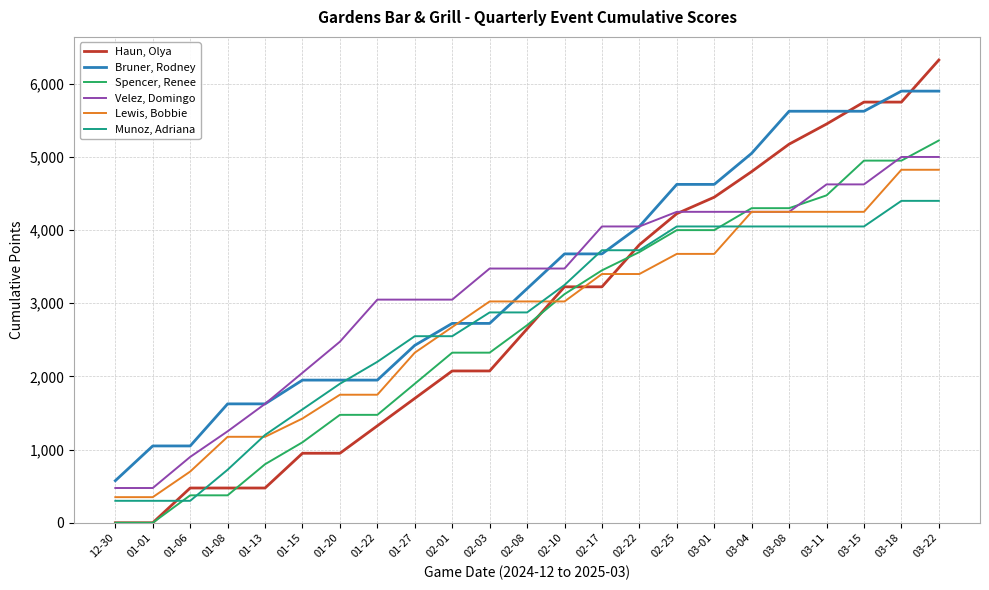

At 02-01, list the series in order from smallest to largest.

Haun, Olya, Spencer, Renee, Munoz, Adriana, Lewis, Bobbie, Bruner, Rodney, Velez, Domingo